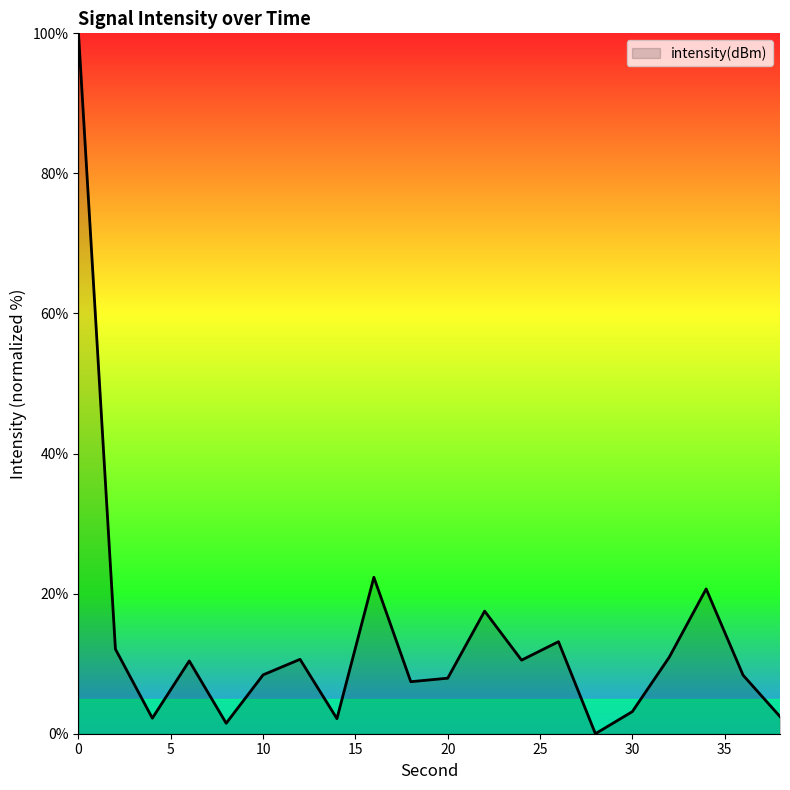

What is the greatest value displayed?

100.0